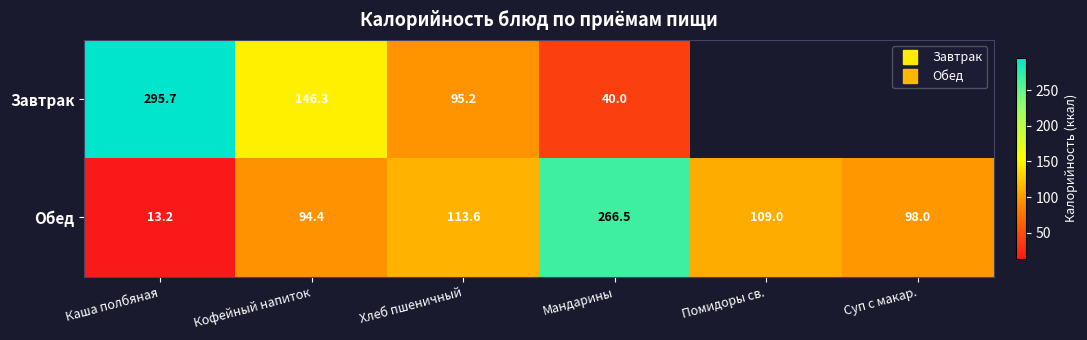

At which label does Обед first exceed 108?

Хлеб пшеничный